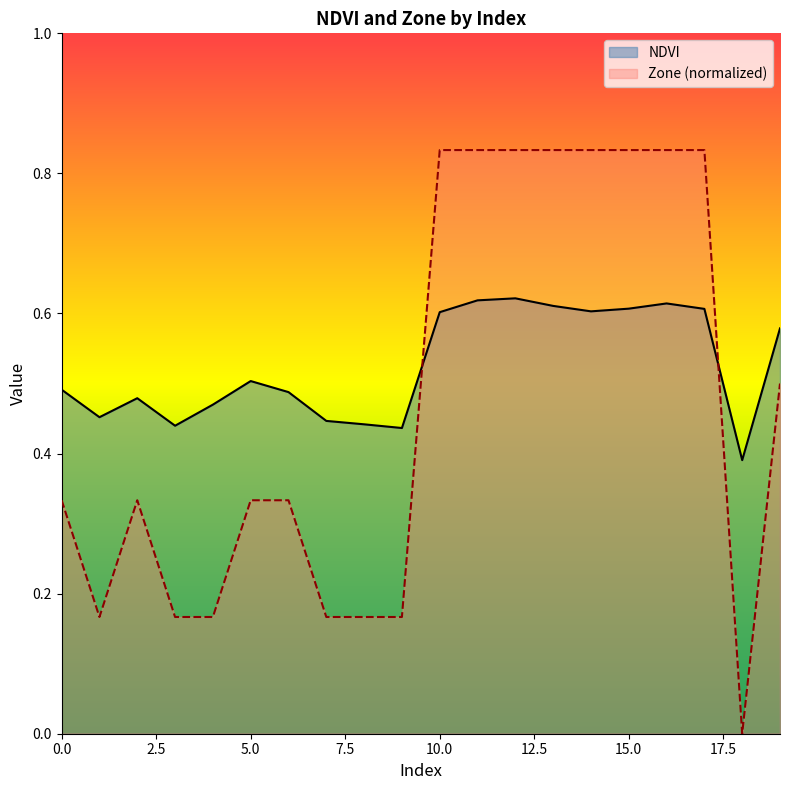

Which category has the highest value in the Zone series?

10